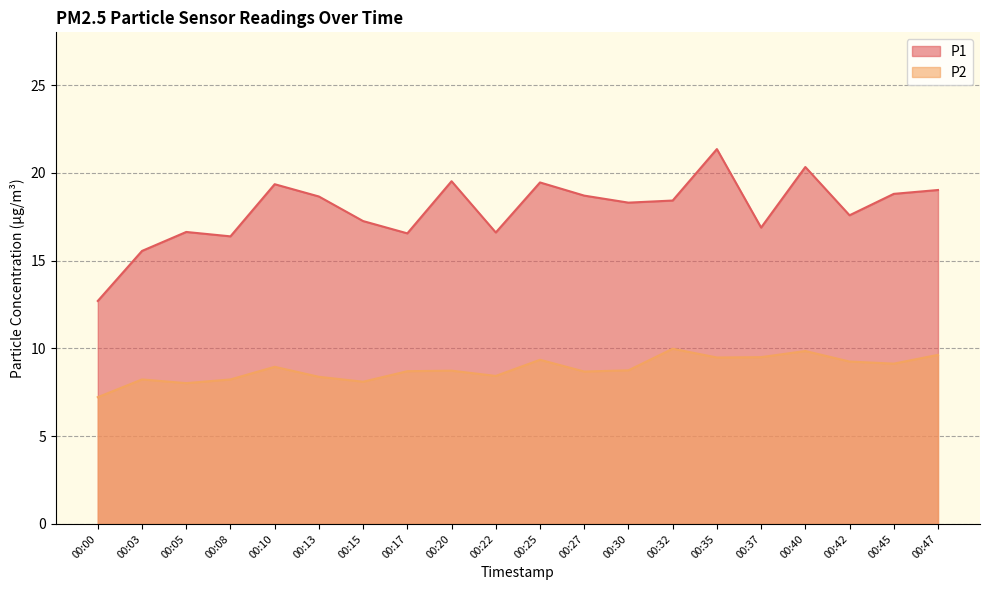

True or false: P2 has more than 0 points higher than both neighbors.

True